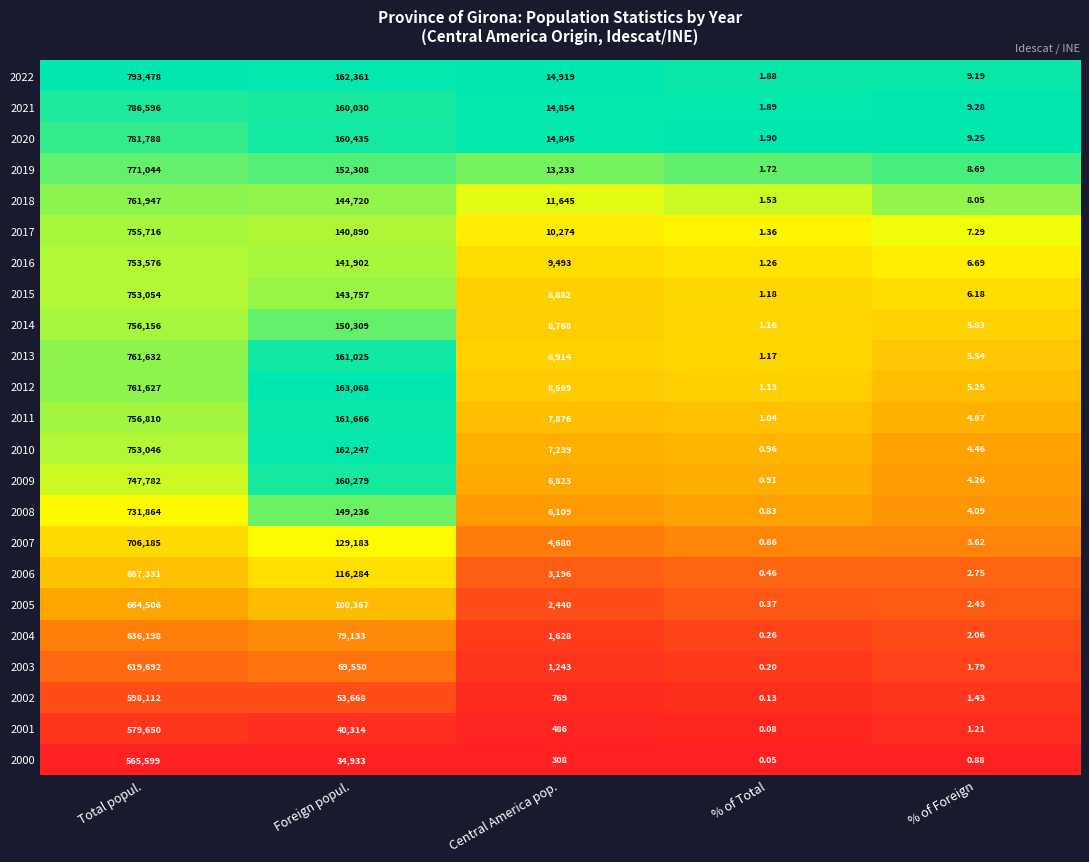

What is the spread (max minus min) of values at Central America pop.?

14611.0